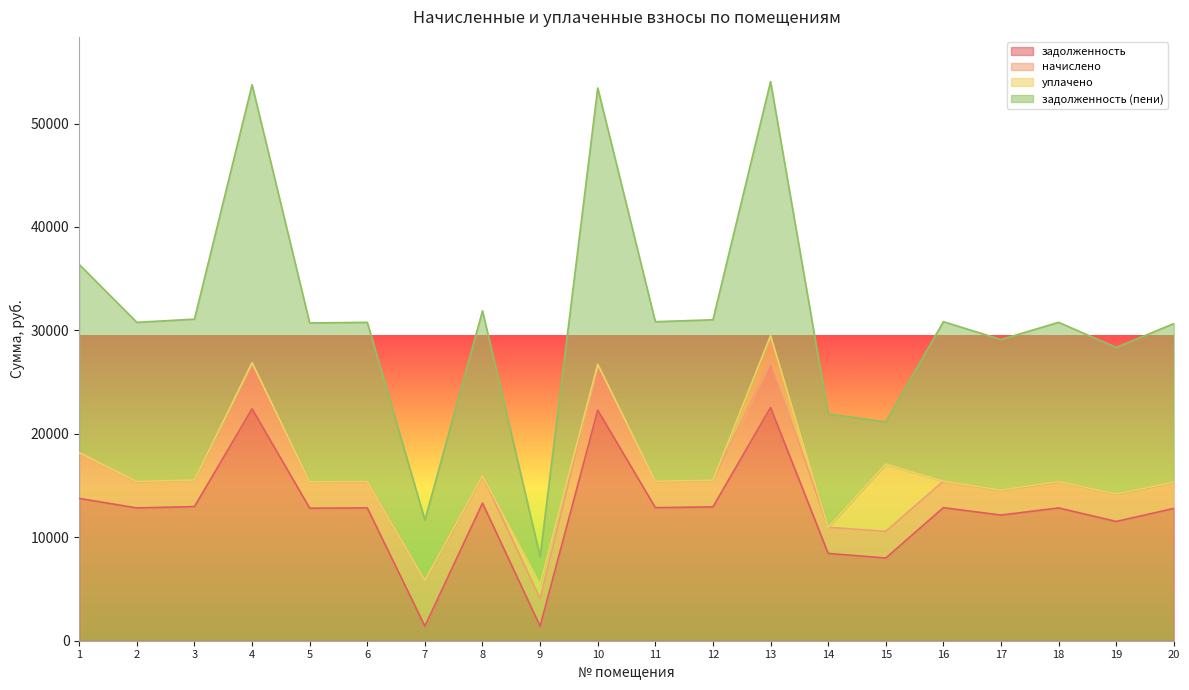

Which series has the widest spread of values?

задолженность (пени)